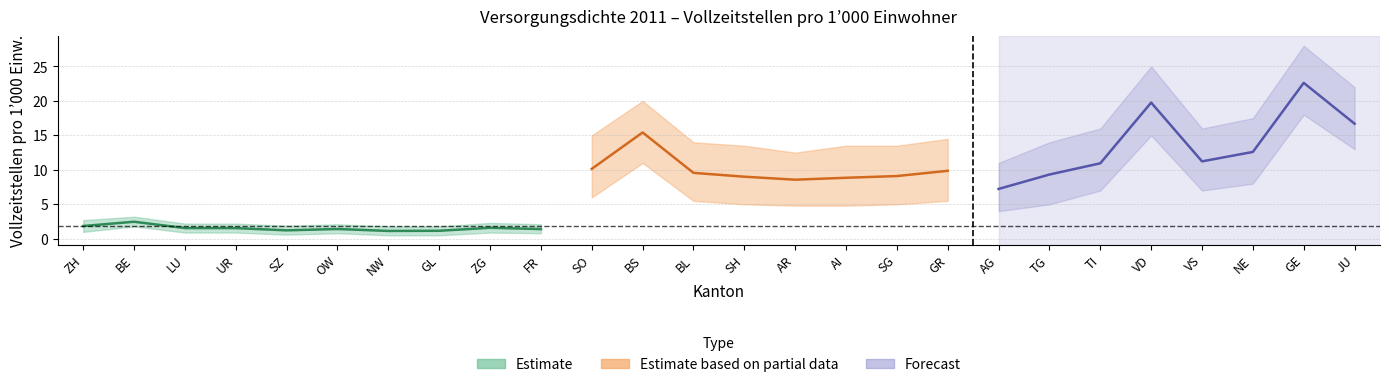

What is the maximum value shown in the chart?

22.6